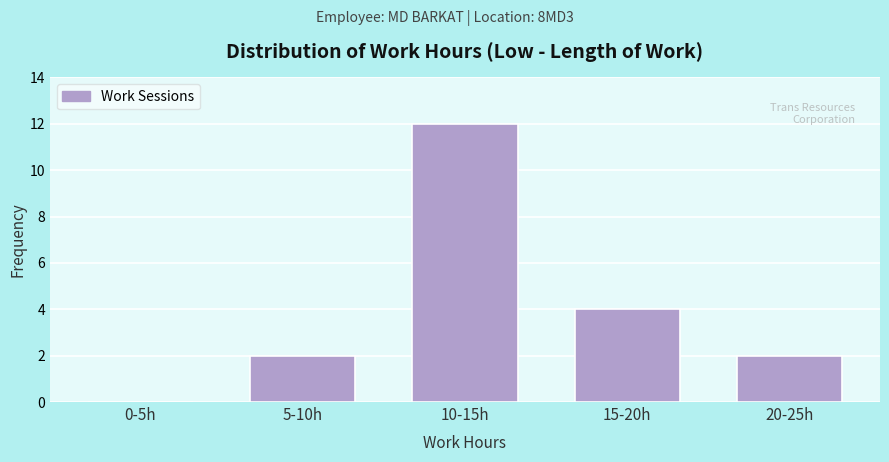

Reading left to right, what are all the values shown in this chart?

0-5h=0	5-10h=2	10-15h=12	15-20h=4	20-25h=2